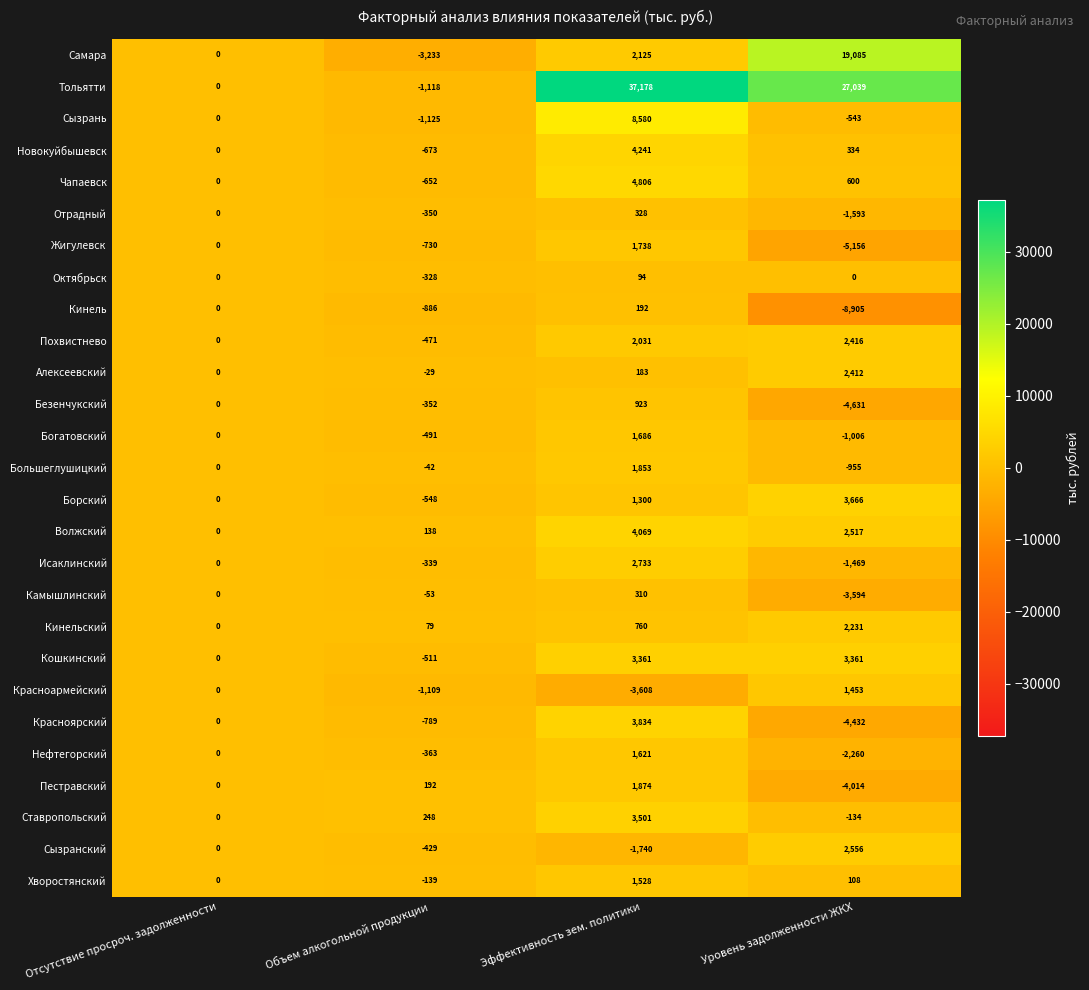

Which series has the widest spread of values?

Тольятти